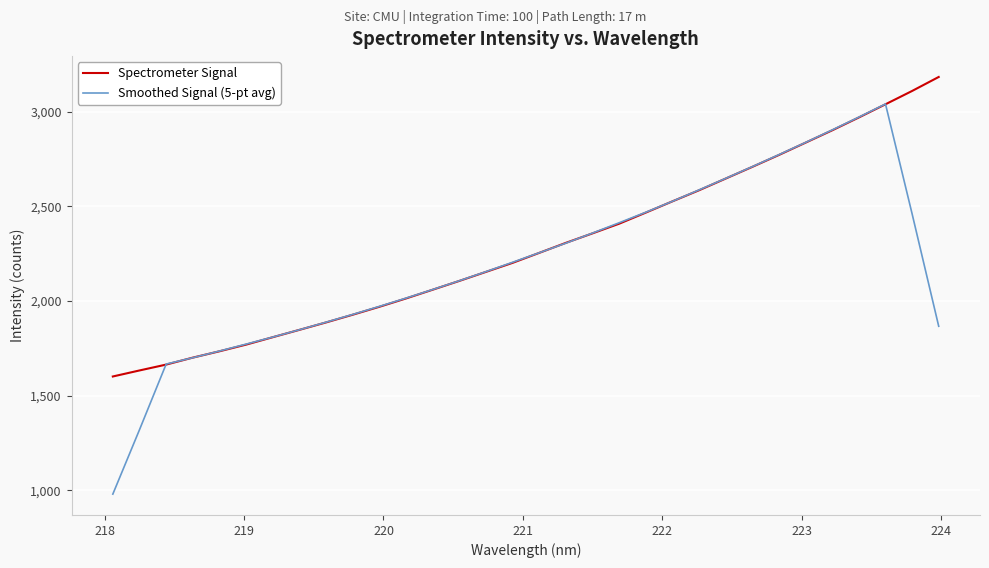

What is the sum of all Spectrometer Signal values?

73138.3